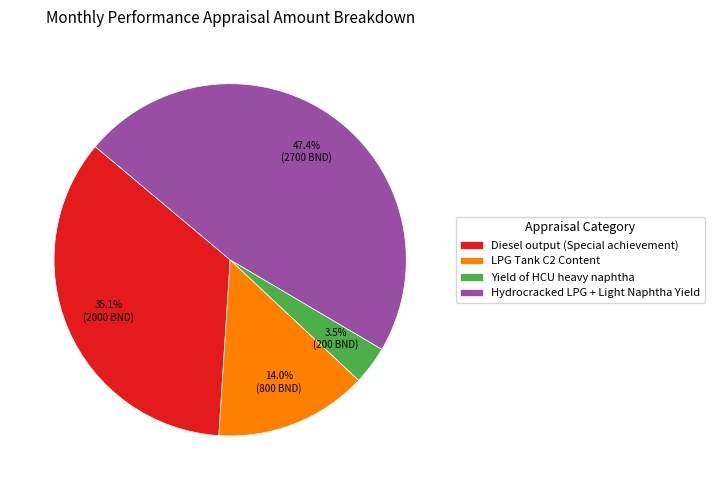

What is the largest slice in the pie chart?

Hydrocracked LPG + Light Naphtha Yield